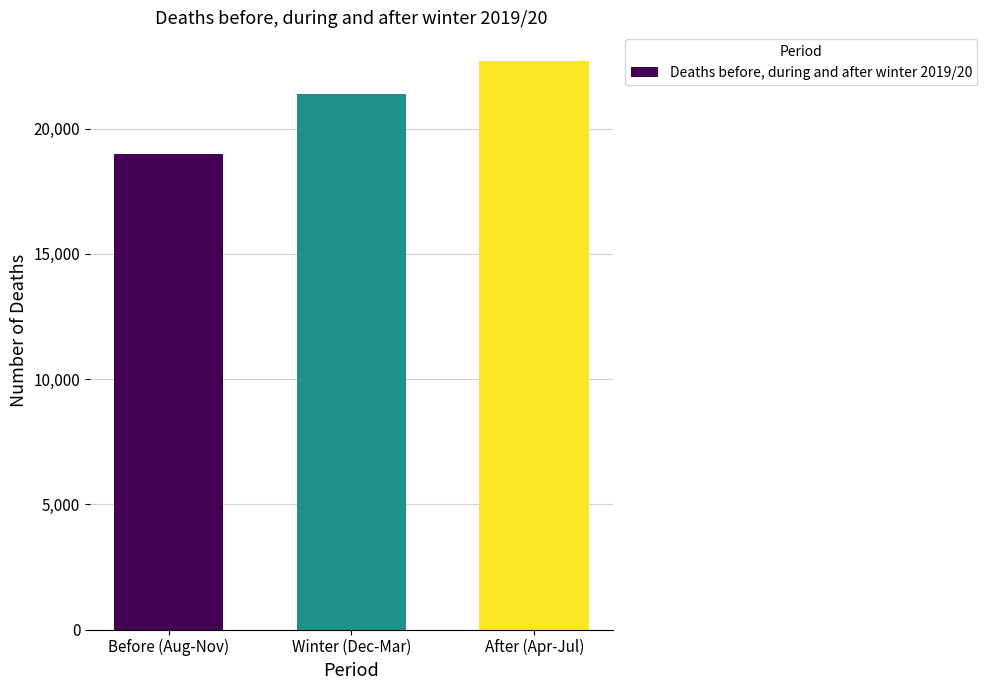

What is the change in value from Winter (Dec-Mar) to After (Apr-Jul)?

+1319